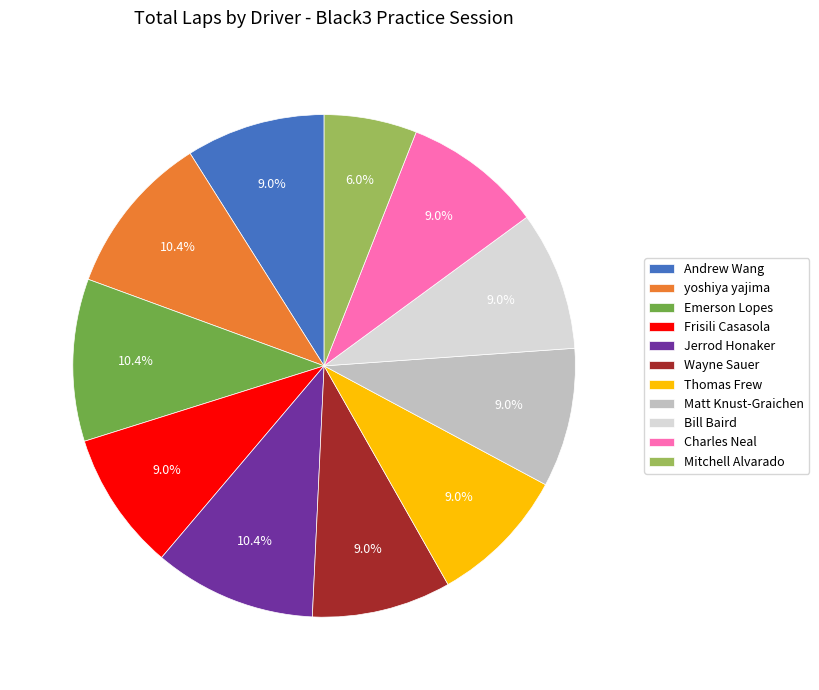

Is it true that Emerson Lopes is 10% of the pie?

True